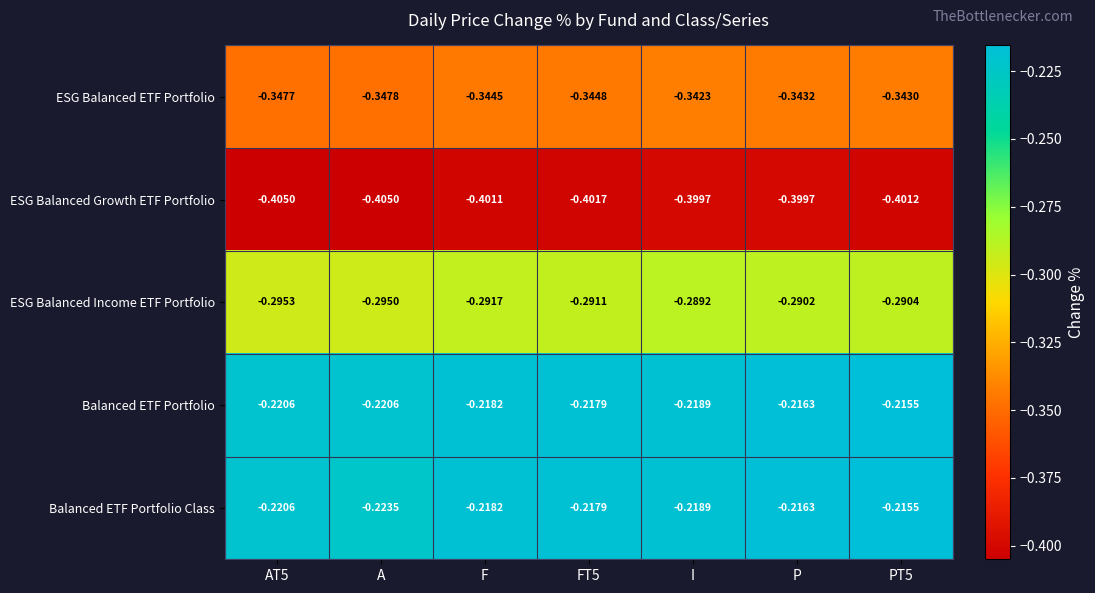

What is the difference between the highest and lowest values at I?

0.2